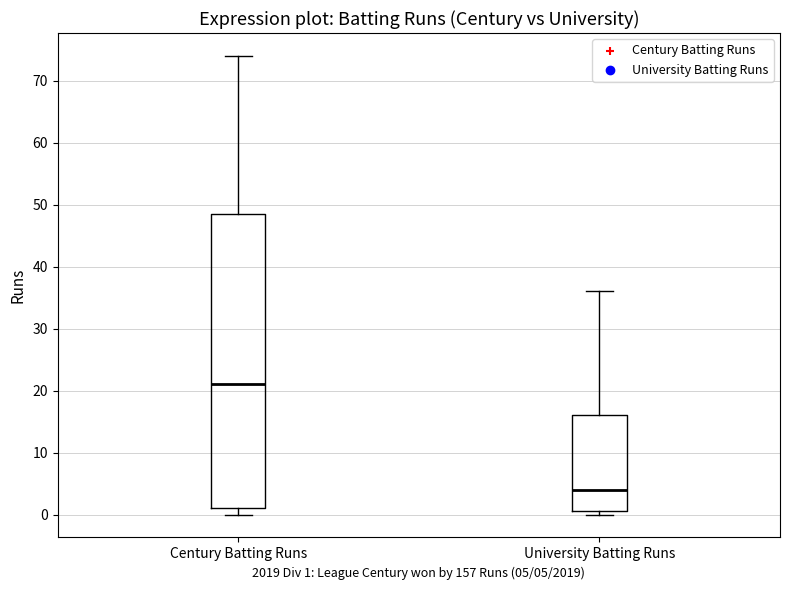

Where is the lower edge of the box for University Batting Runs on the y-axis? The values are not printed on the chart, so give them approximately, as read against the axis.

1